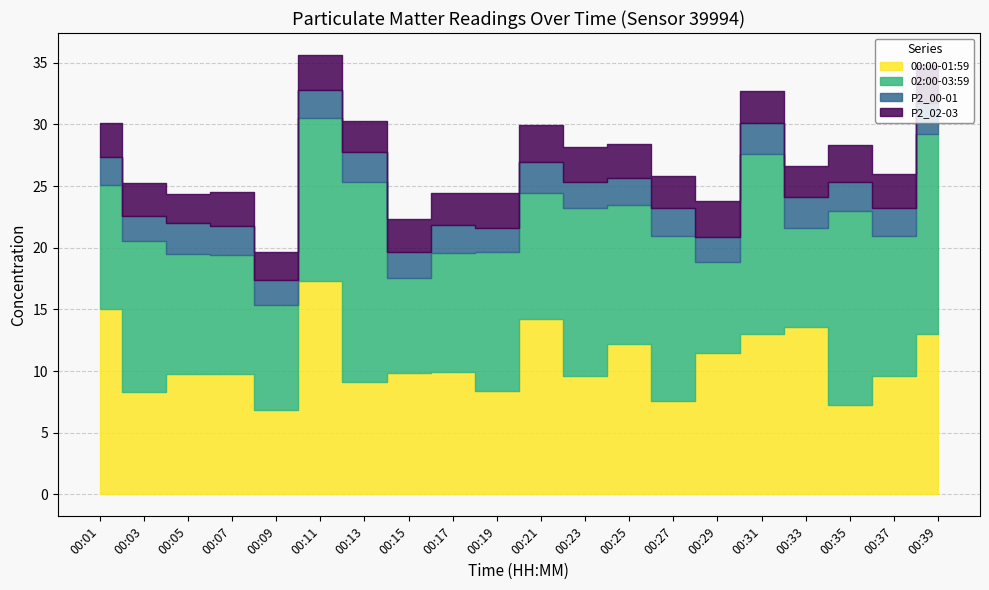

Between 00:05 and 00:31, which series saw the biggest shift?

02:00-03:59